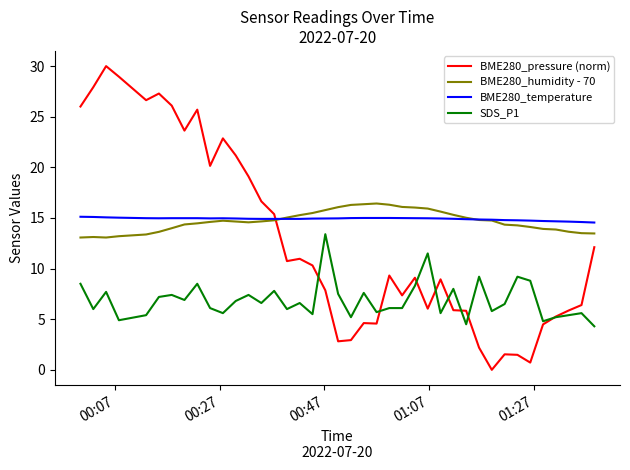

After their last crossing, which series has the higher values: BME280_pressure (norm) or BME280_humidity - 70?

BME280_humidity - 70